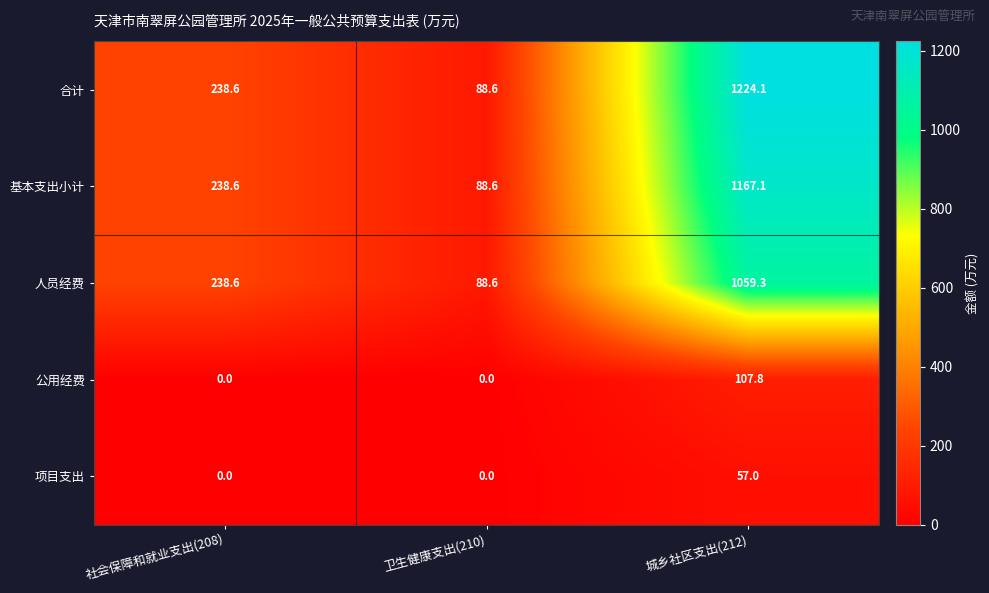

What is the total value across all series at 社会保障和就业支出(208)?

715.8